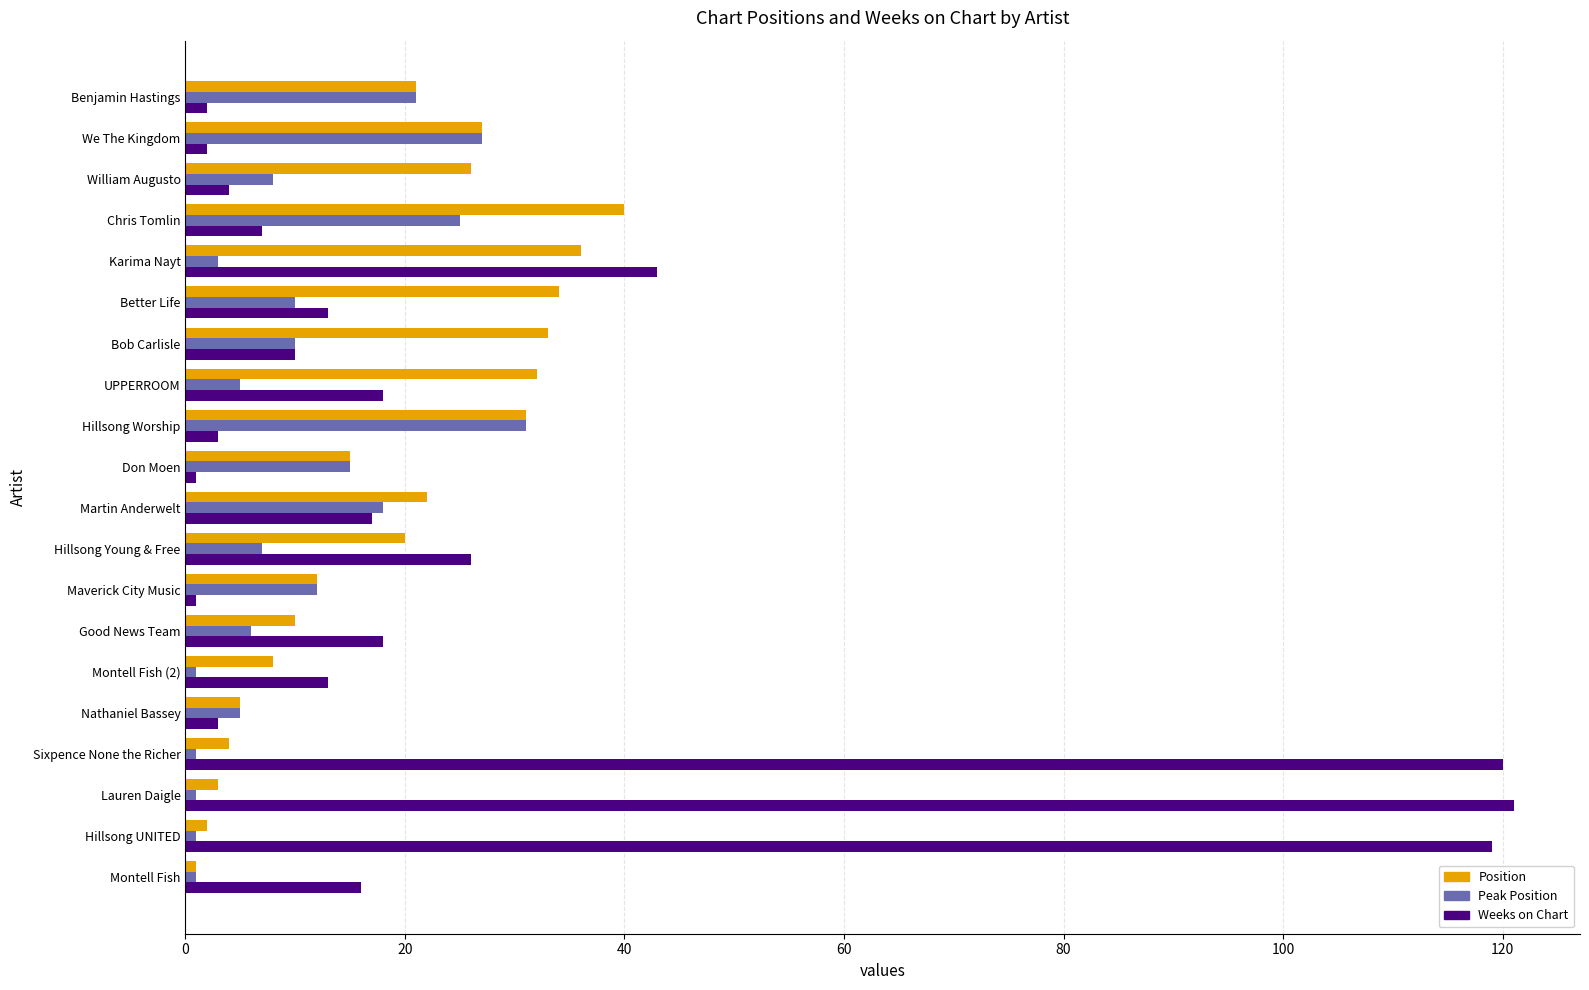

What is the maximum value shown in the chart?

121